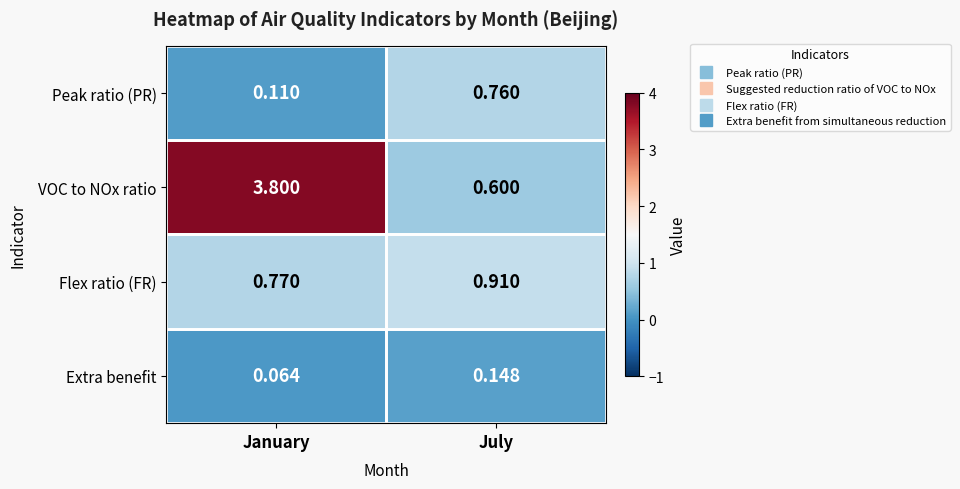

Which series has the largest total across all categories?

VOC to NOx ratio